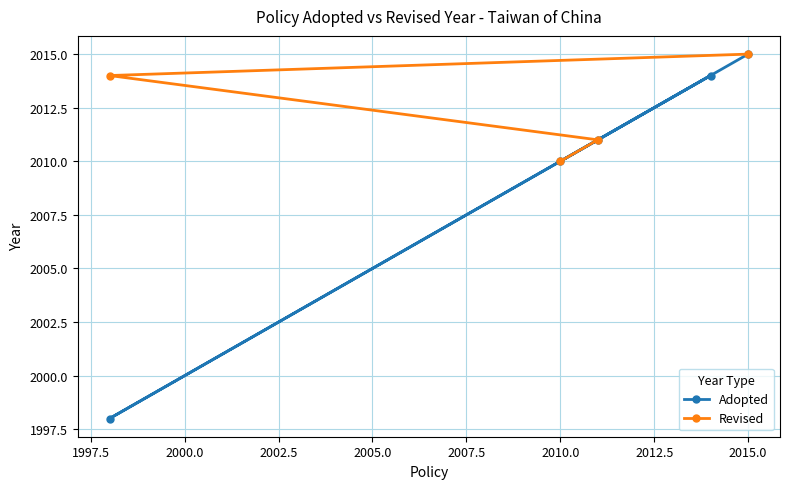

Where is Adopted nearest to the value 2006?

2010.0